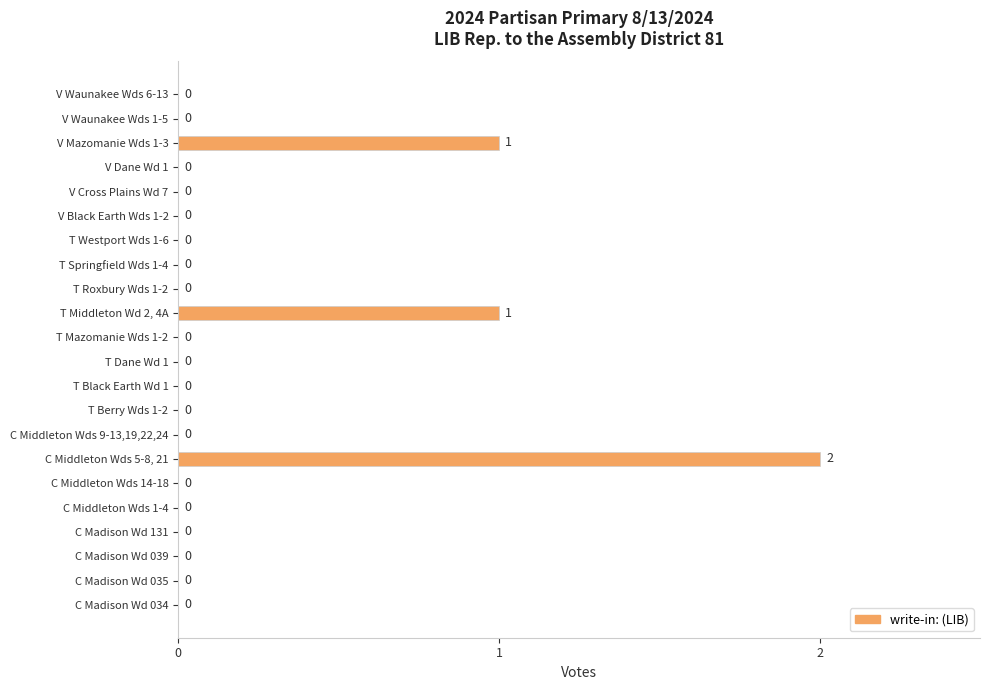

Does the chart contain stacked bars?

No